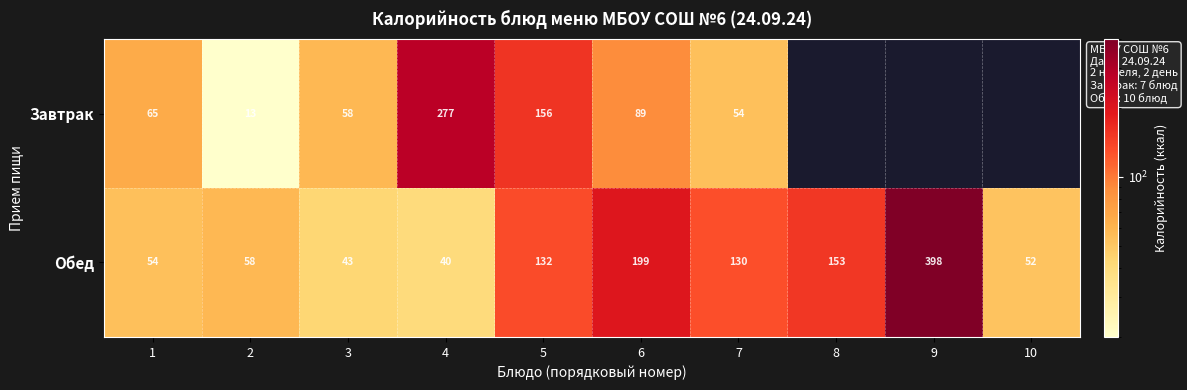

At which label does Обед first exceed 130?

5